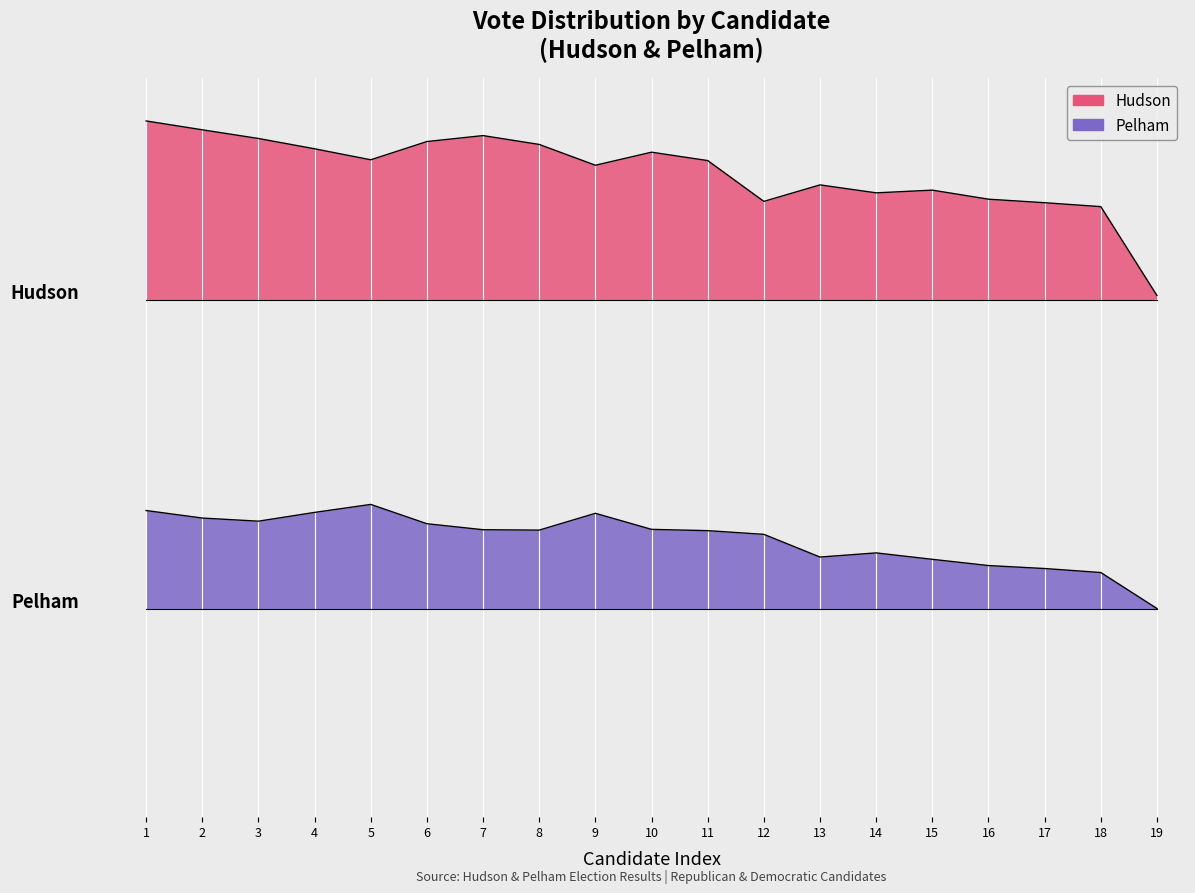

In Pelham, how many points are higher than both neighbors (excluding endpoints)?

3